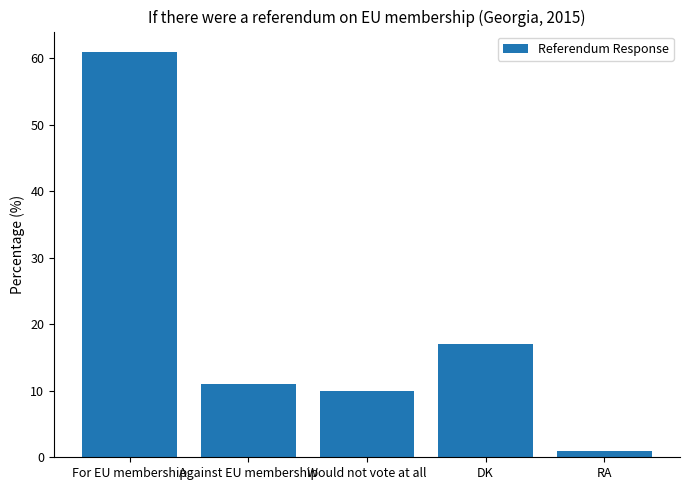

Does the chart contain stacked bars?

No